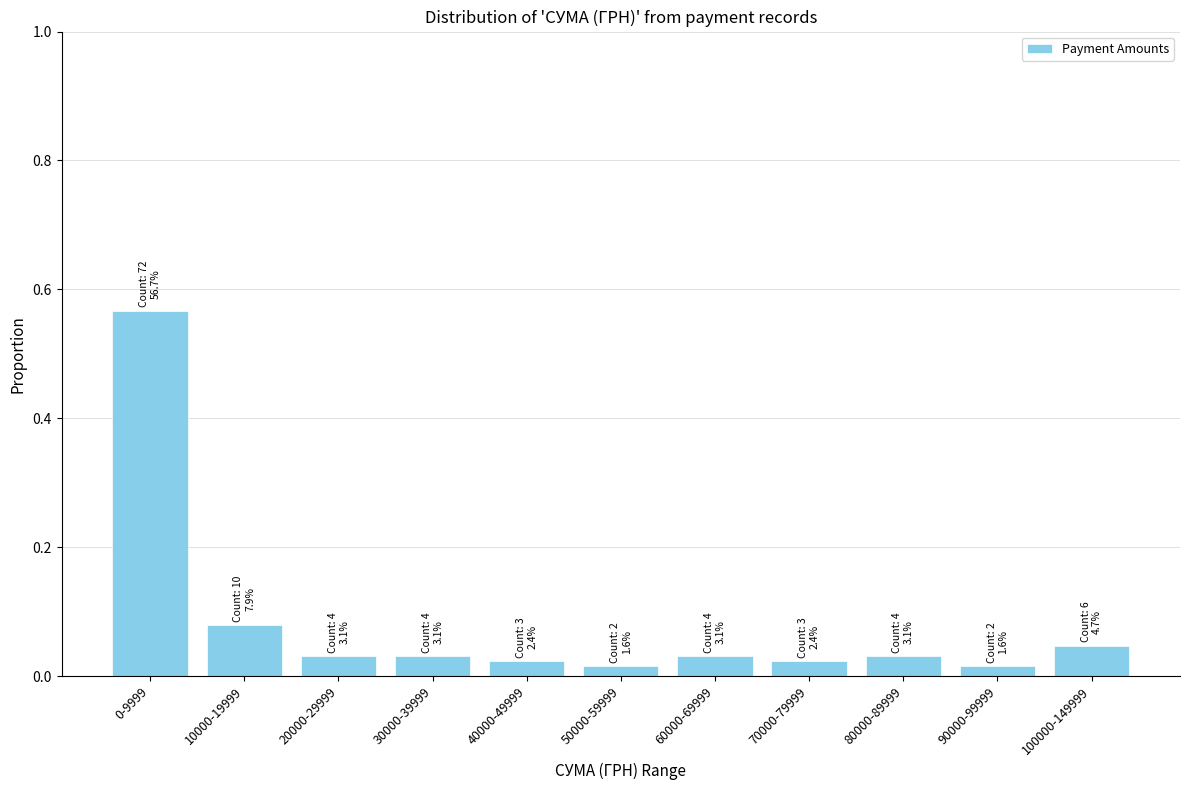

What is the sum of all values?

0.9